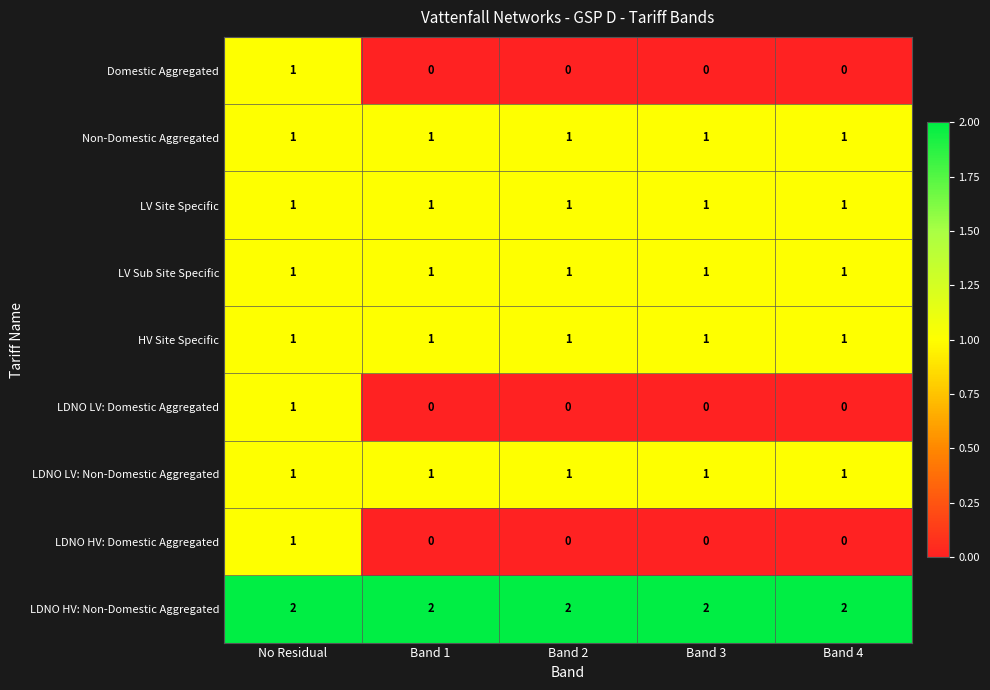

True or false: LDNO LV: Non-Domestic Aggregated has a value of 1 at Band 4.

True